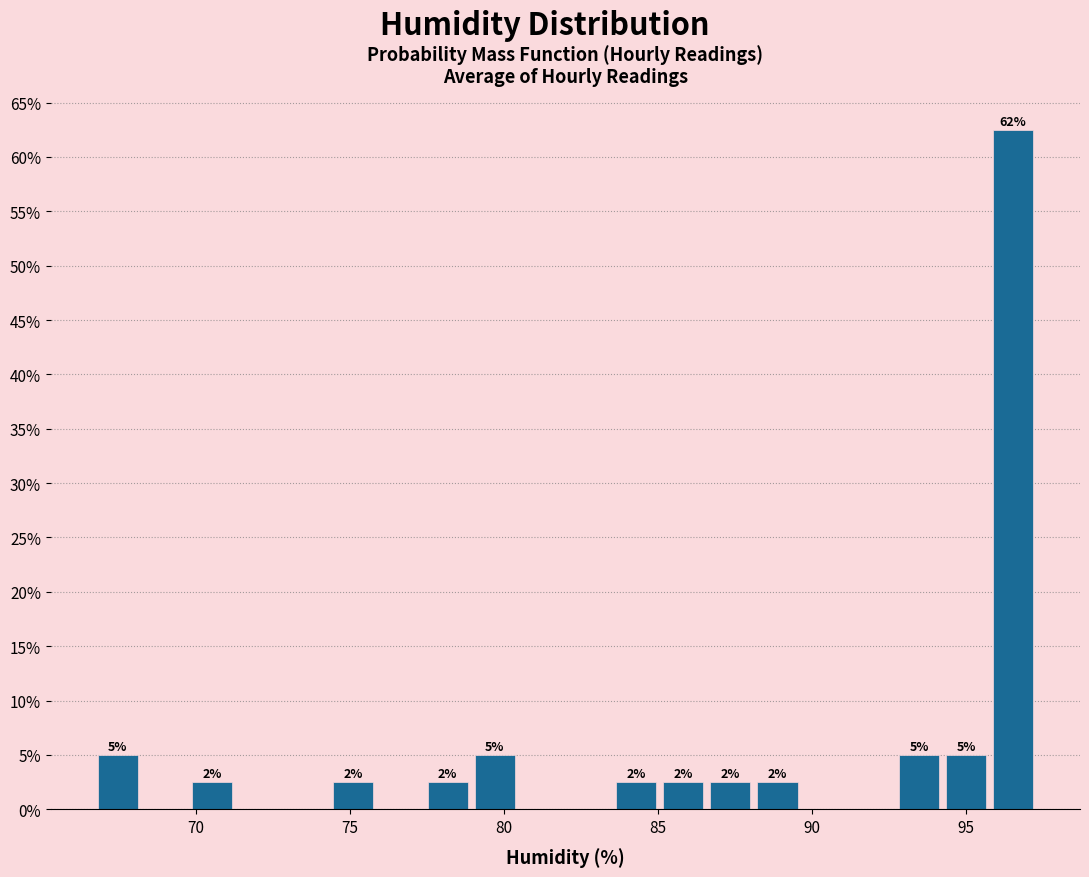

Around what value on the x-axis is the tallest bar? Give the approximate position of its centre, as read against the axis.

96.5